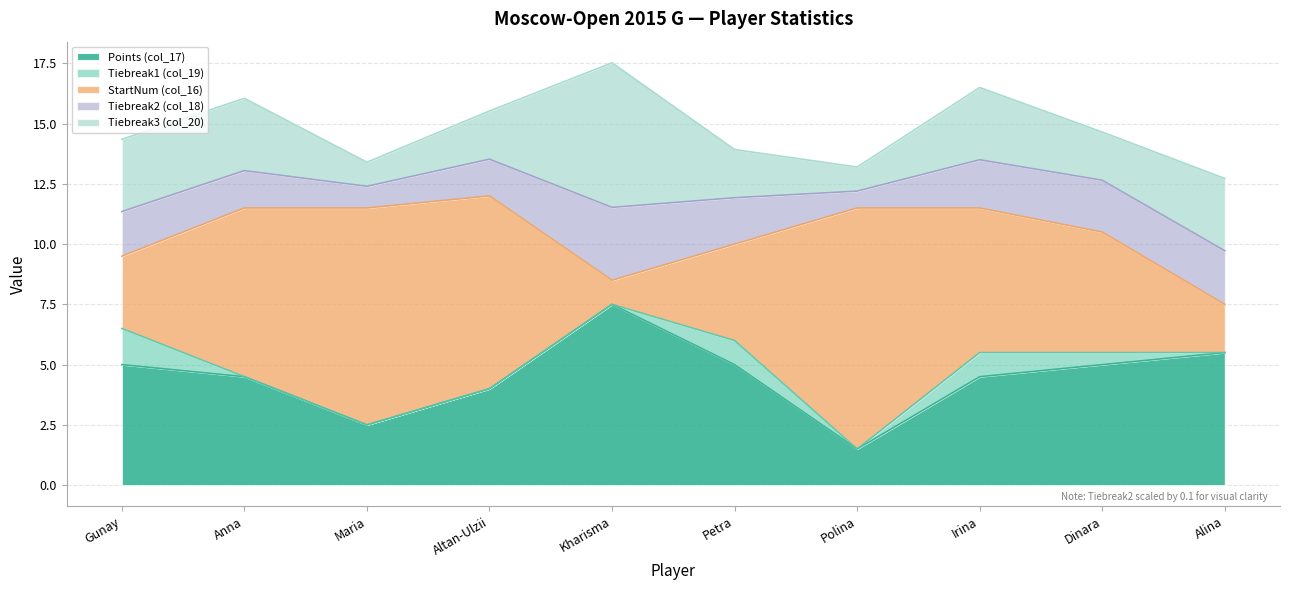

How many values in the Points (col_17) series exceed 5?

2